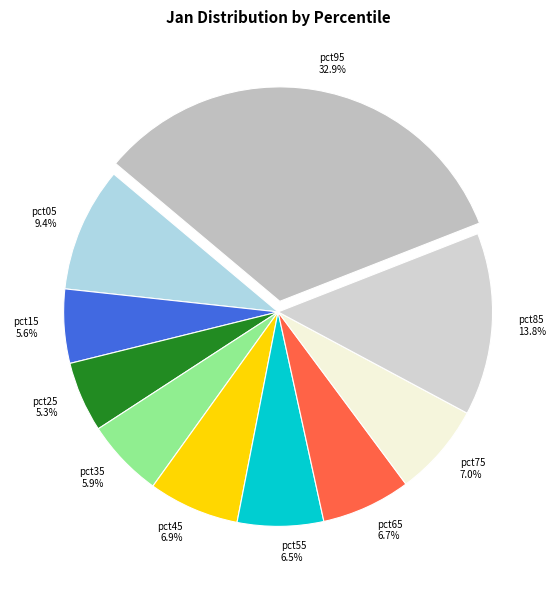

Is it true that pct55 is 19% of the pie?

False